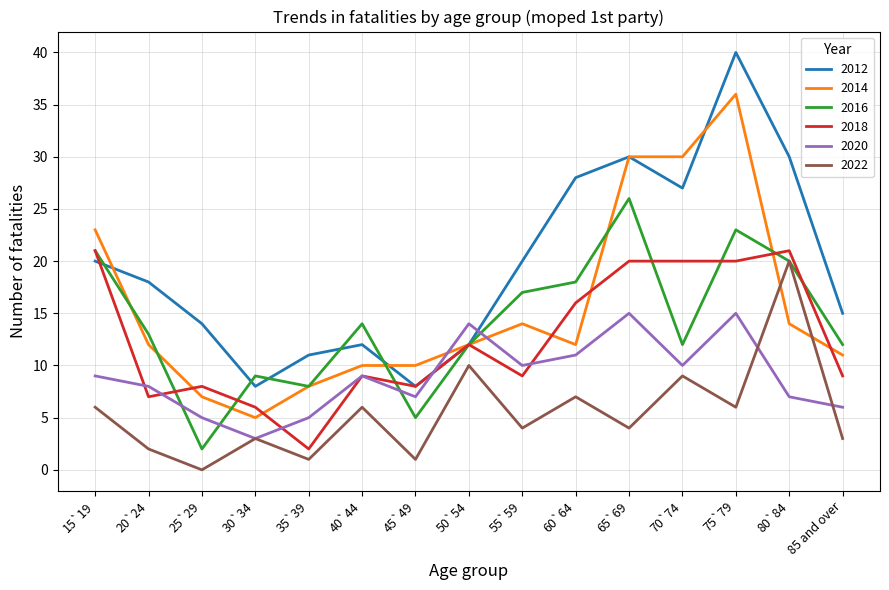

How many interior local peaks does the 2020 series have?

4